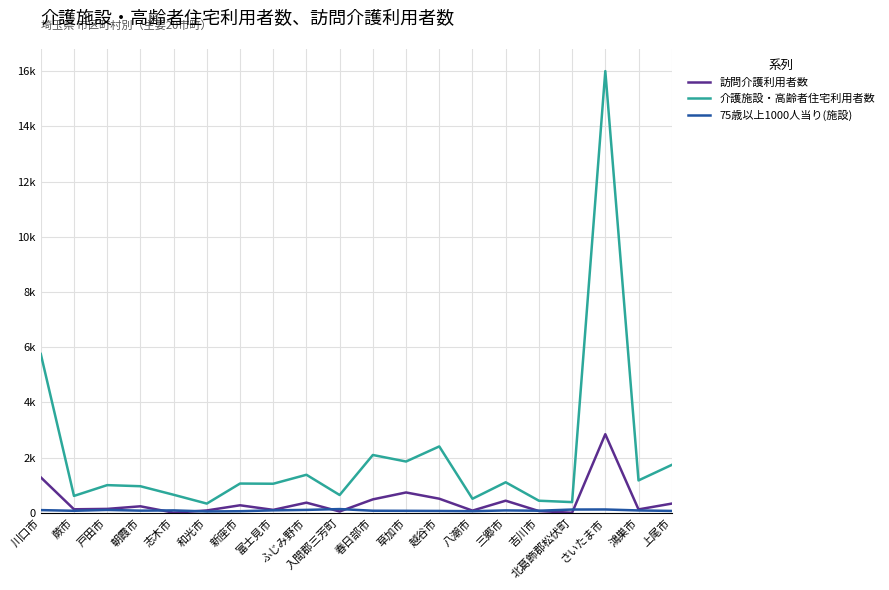

At which label is 訪問介護利用者数 closest to 1430?

川口市